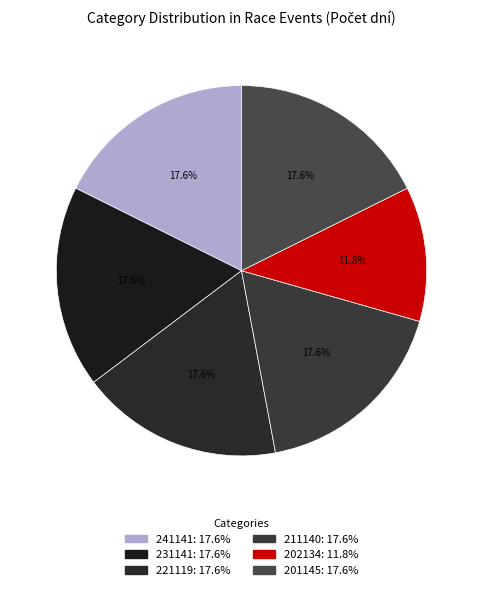

What percentage is the 241141 slice, to the nearest percent?

18%